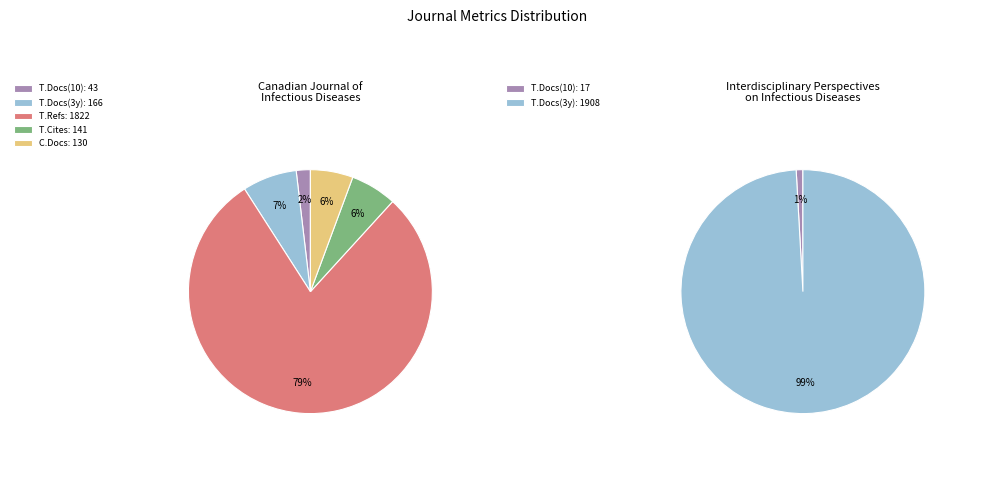

At Total Docs. (2010), list the series in order from largest to smallest.

Journal 1, Journal 2